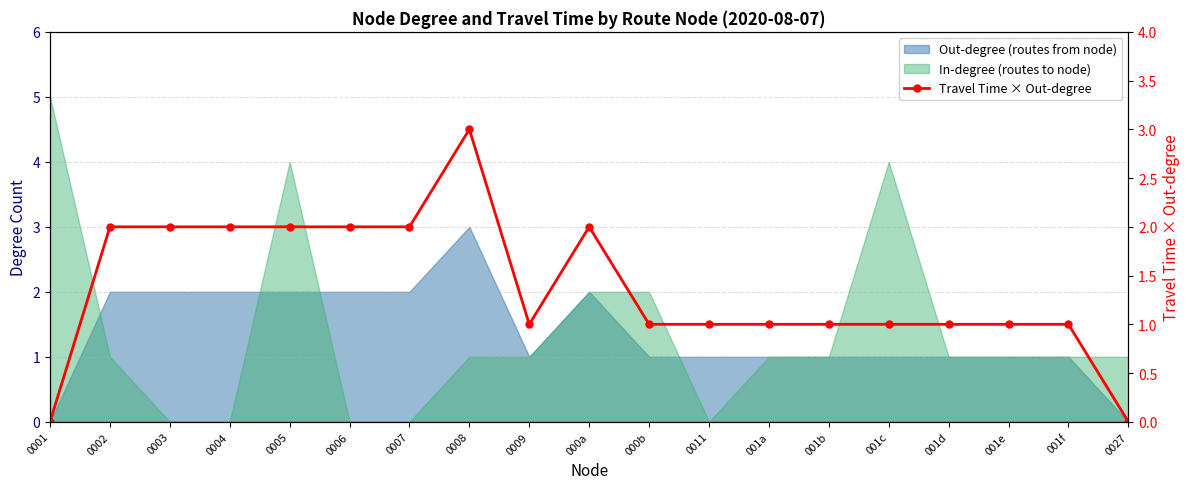

True or false: there are more than 1 points higher than both neighbors.

True